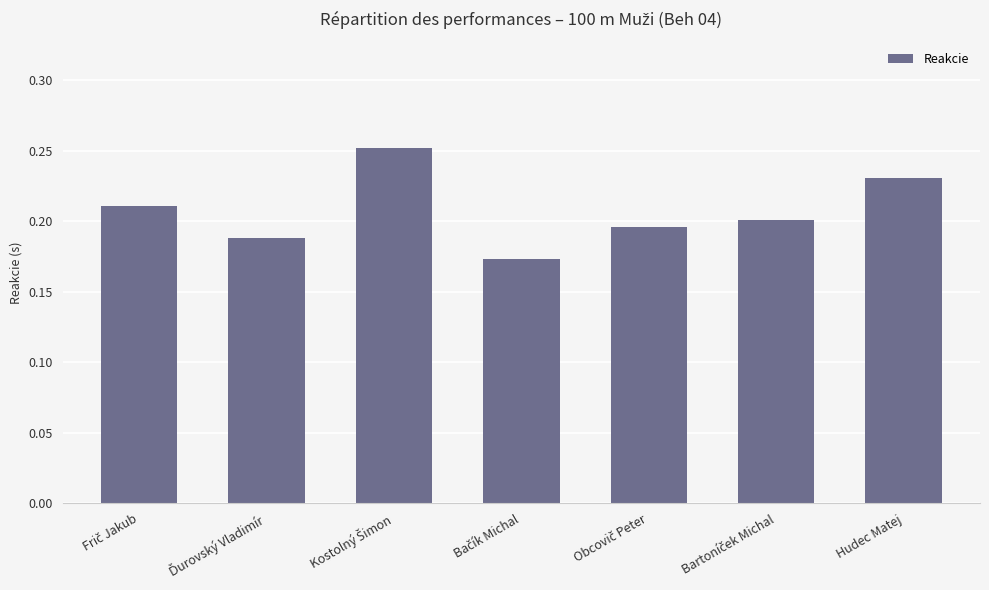

What is the label of the 7th bar from the left?

Hudec Matej